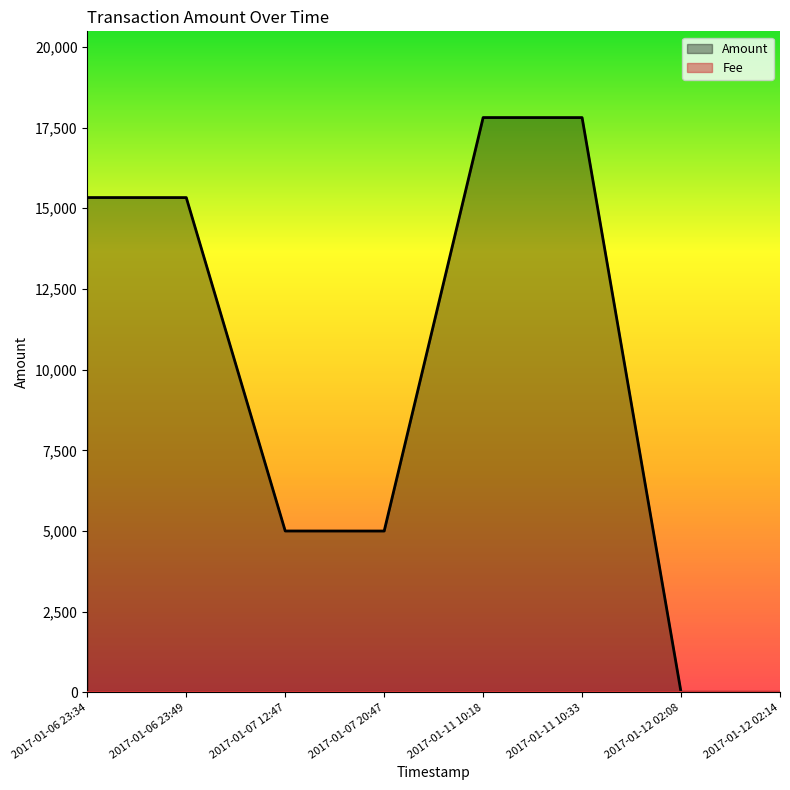

Count the number of categories in the chart.

8